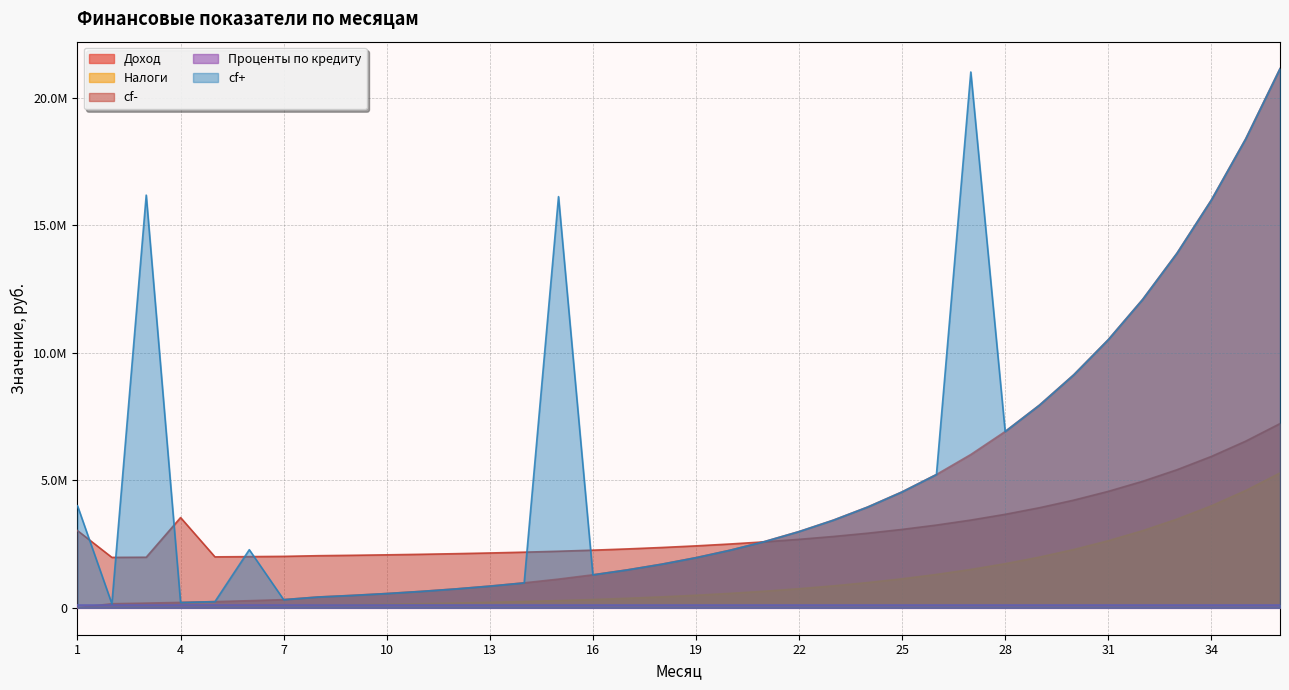

At how many categories does at least one series exceed 14633968?

6